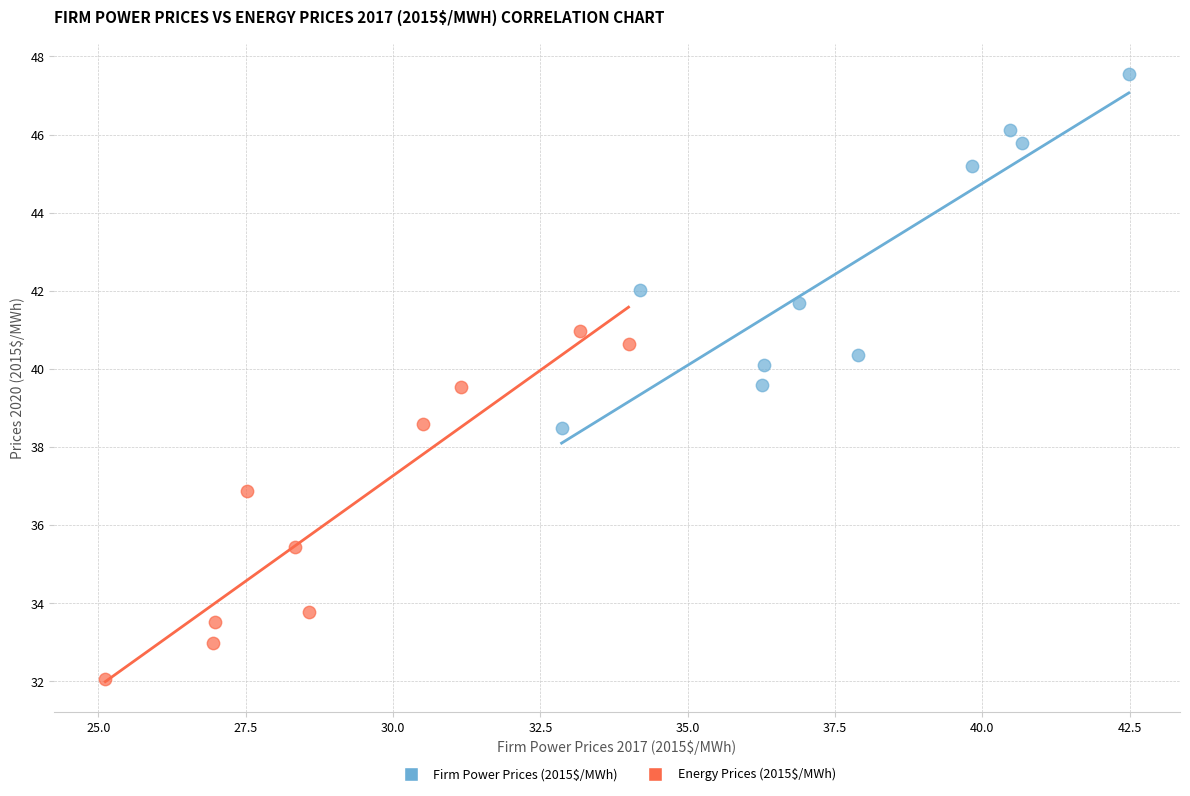

Which series contains the highest Y value?

Firm Power Prices (2015$/MWh)